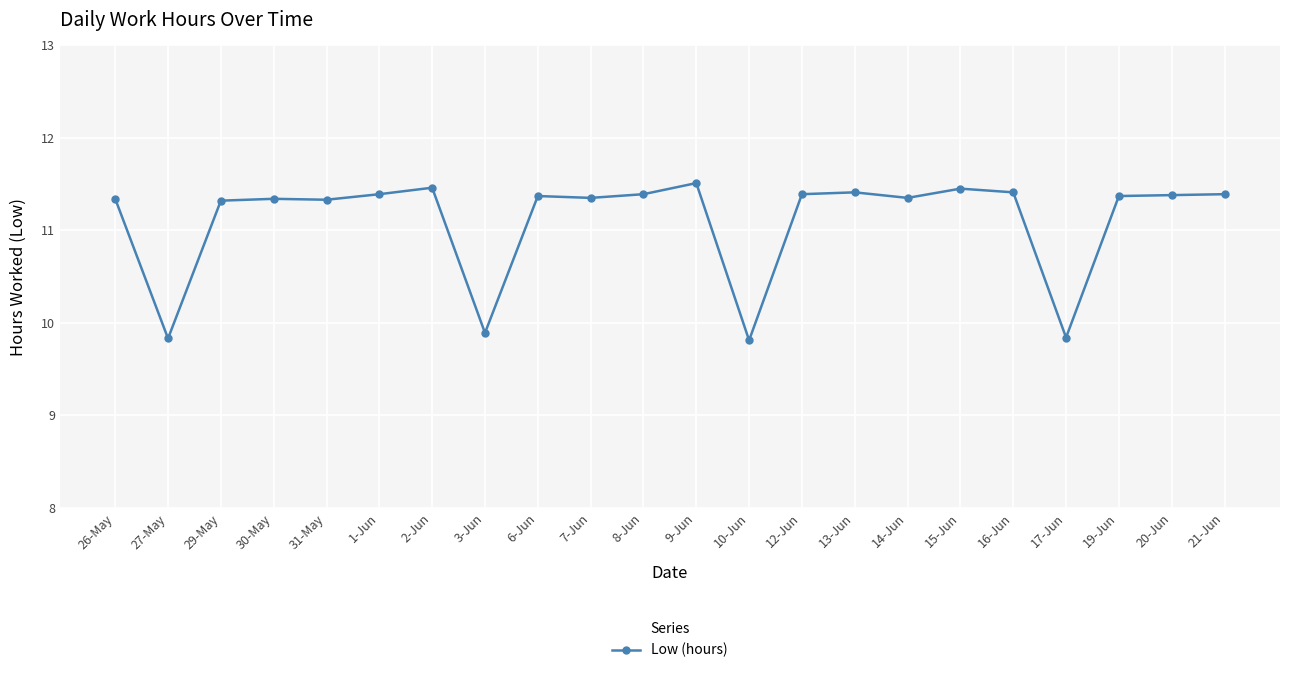

What is the ratio of the value at 10-Jun to the value at 8-Jun?

0.9